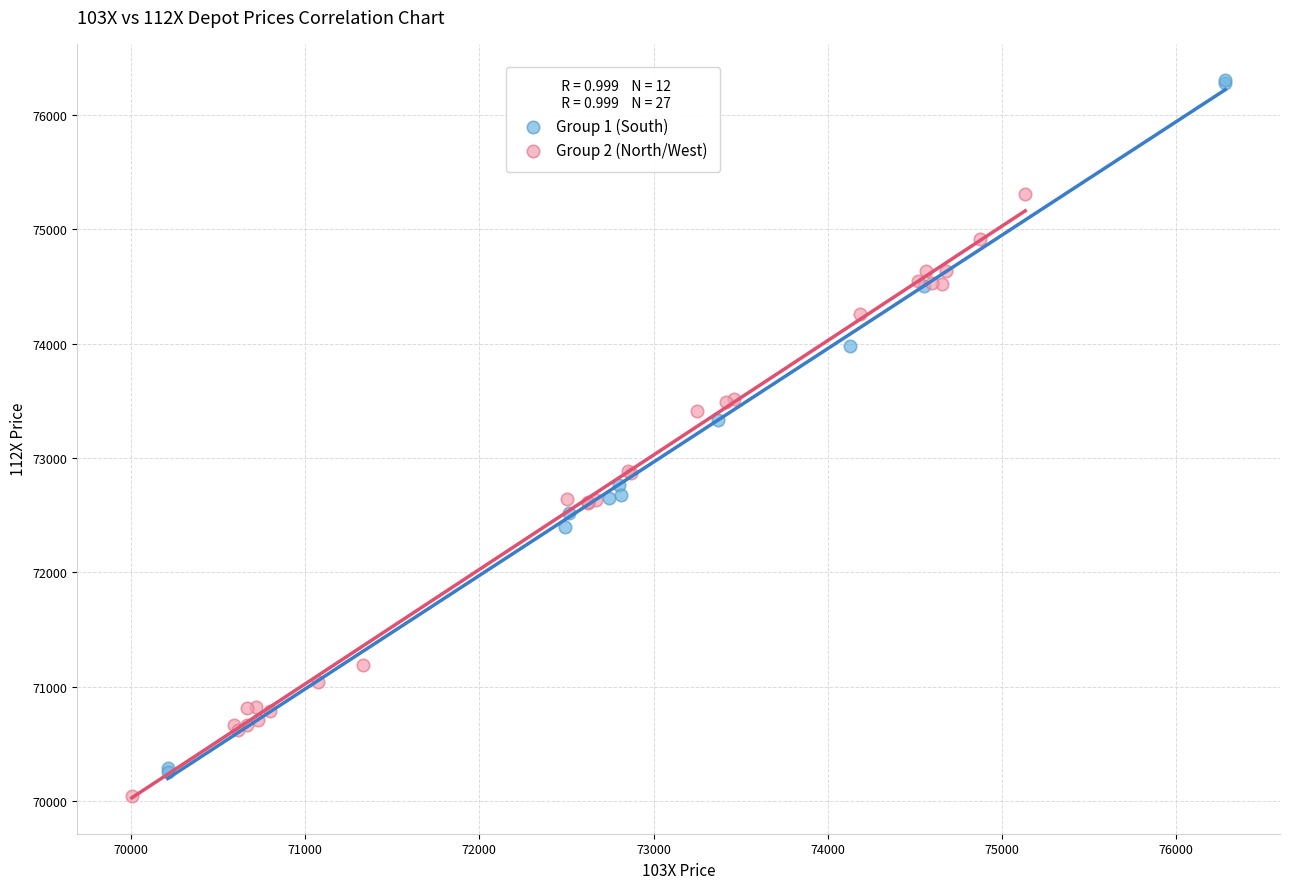

Which series has the widest spread of Y values?

Group 1 (South)